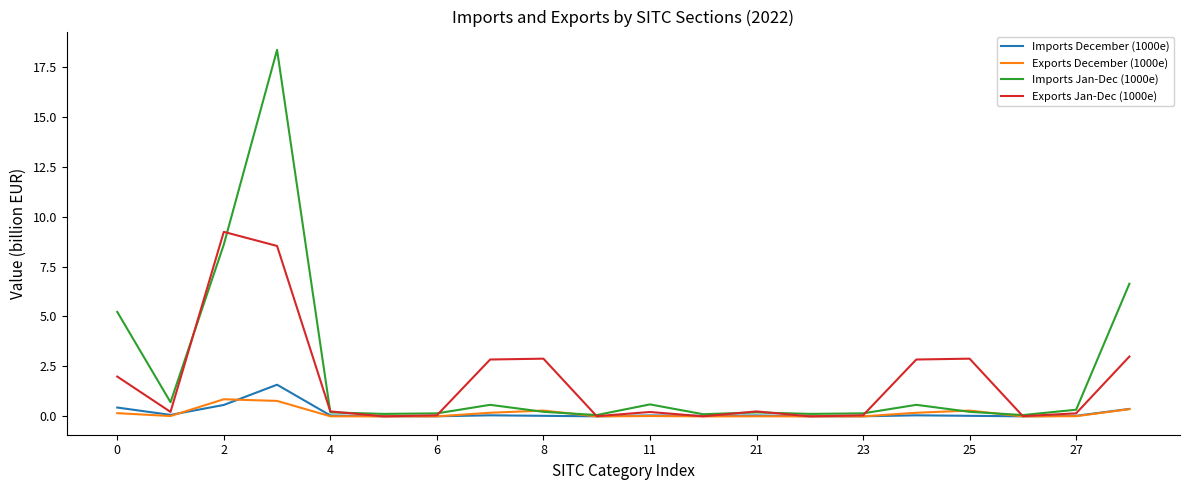

Which series has the widest spread of values?

Imports Jan-Dec (1000e)